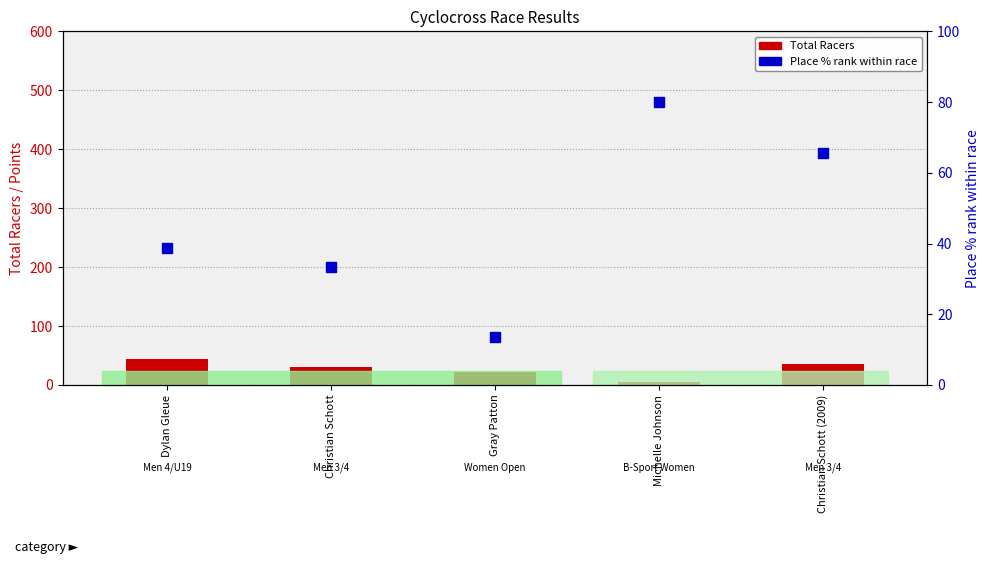

Is the value of Total Racers at Christian Schott greater than the value of Place % rank within race at Dylan Gleue?

No